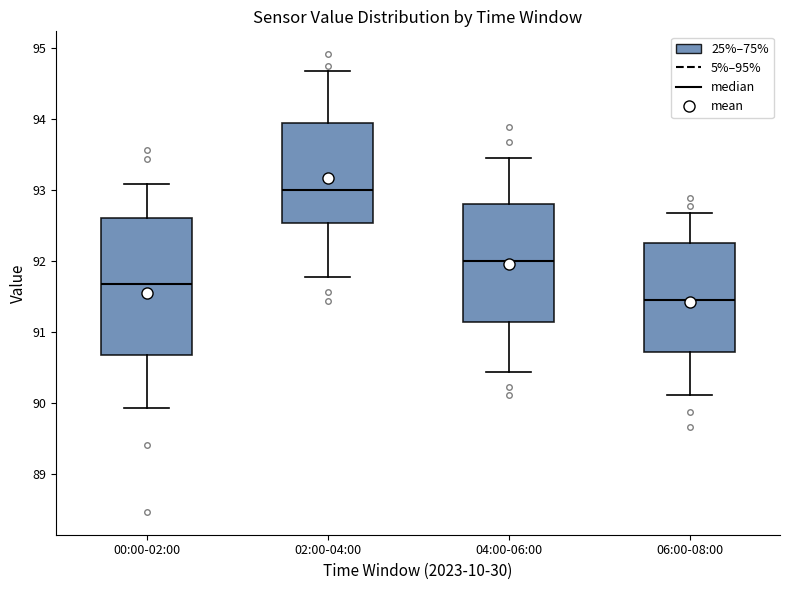

Reading left to right, transcribe this box plot: for each box, give where its median line is, the range the box spans, and where its two whiskers end, as read against the y-axis. The values are not printed on the chart, so give them approximately, as read against the axis.

00:00-02:00: median 91.7, box 90.7 to 92.6, whiskers 89.9 to 93.1
02:00-04:00: median 93.0, box 92.5 to 93.9, whiskers 91.8 to 94.7
04:00-06:00: median 92.0, box 91.1 to 92.8, whiskers 90.4 to 93.5
06:00-08:00: median 91.4, box 90.7 to 92.2, whiskers 90.1 to 92.7